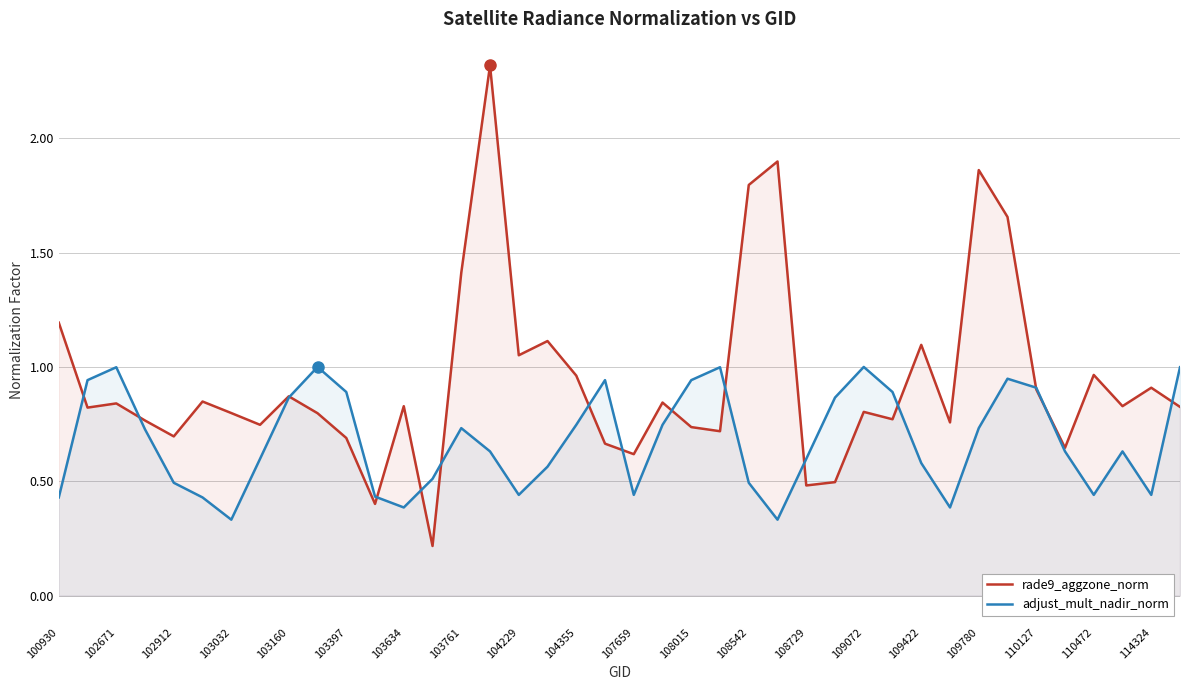

What is the maximum value for rade9_aggzone_norm?

2.3